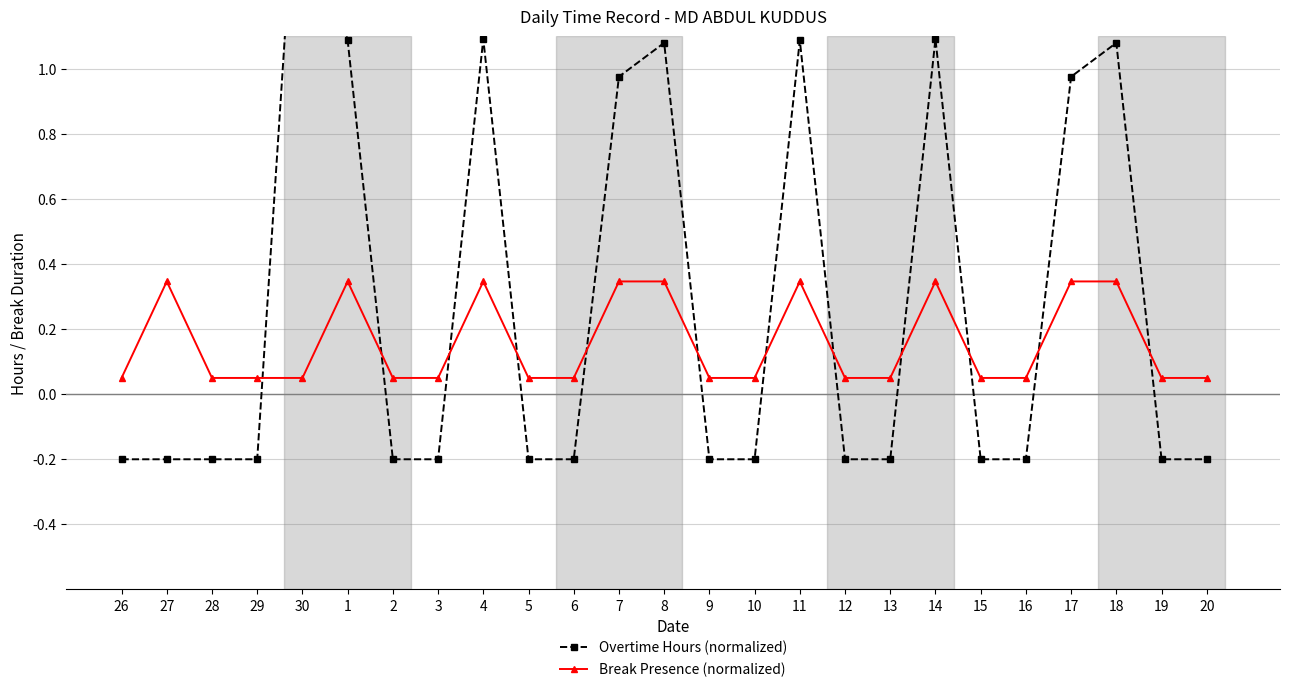

Does the chart have visible grid lines?

Yes